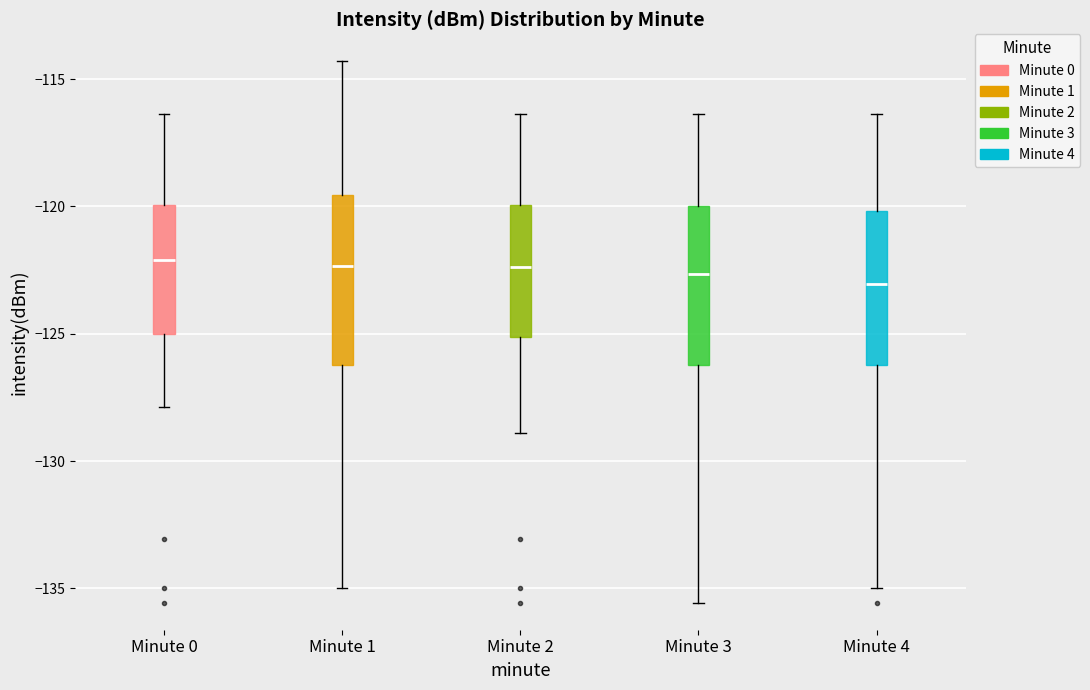

Reading left to right, read every box against the y-axis: the position of its median line, the range the box covers, and the ends of its whiskers. The values are not printed on the chart, so give them approximately, as read against the axis.

Minute 0: median -122.0, box -125.0 to -120.0, whiskers -128.0 to -116.5
Minute 1: median -122.5, box -126.0 to -119.5, whiskers -135.0 to -114.5
Minute 2: median -122.5, box -125.0 to -120.0, whiskers -129.0 to -116.5
Minute 3: median -122.5, box -126.0 to -120.0, whiskers -135.5 to -116.5
Minute 4: median -123.0, box -126.0 to -120.0, whiskers -135.0 to -116.5